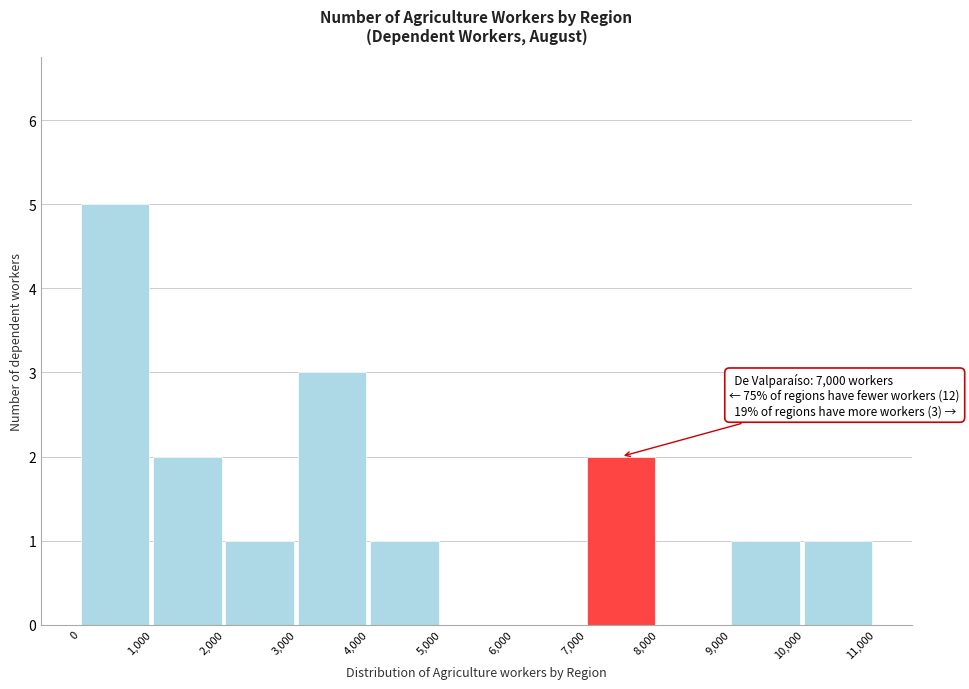

Over which range of the x-axis is the bar tallest?

0 to 1,000